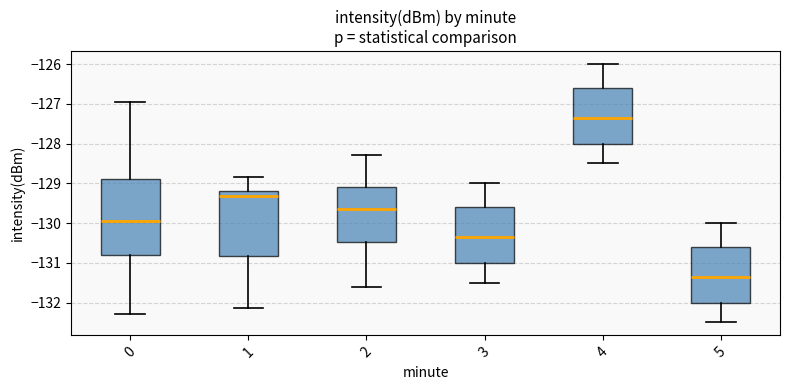

Which box's median line is the lowest?

5